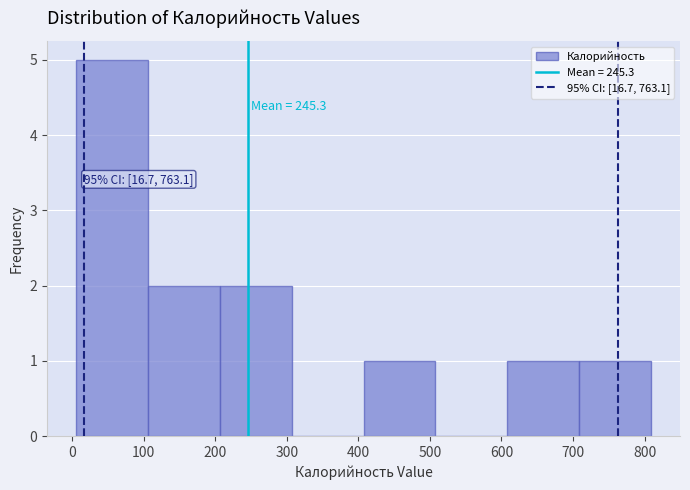

Which range on the x-axis has the tallest bar?

10 to 110